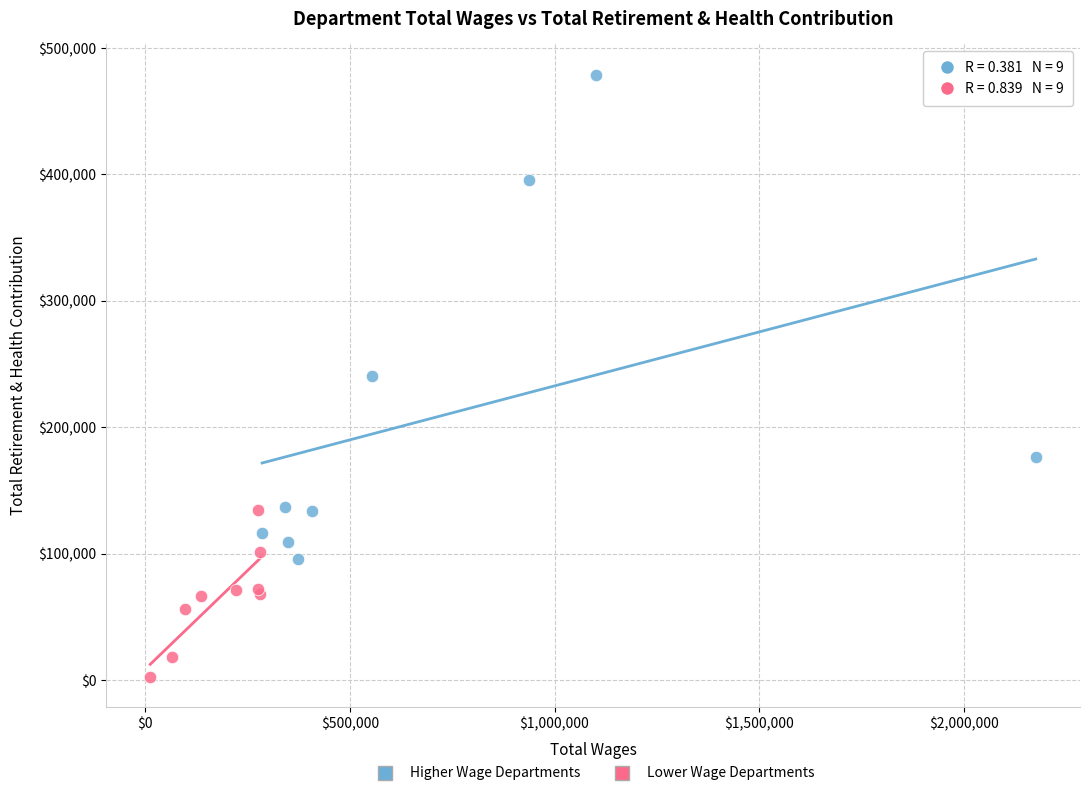

Which series contains the lowest Y value?

Lower Wage Departments